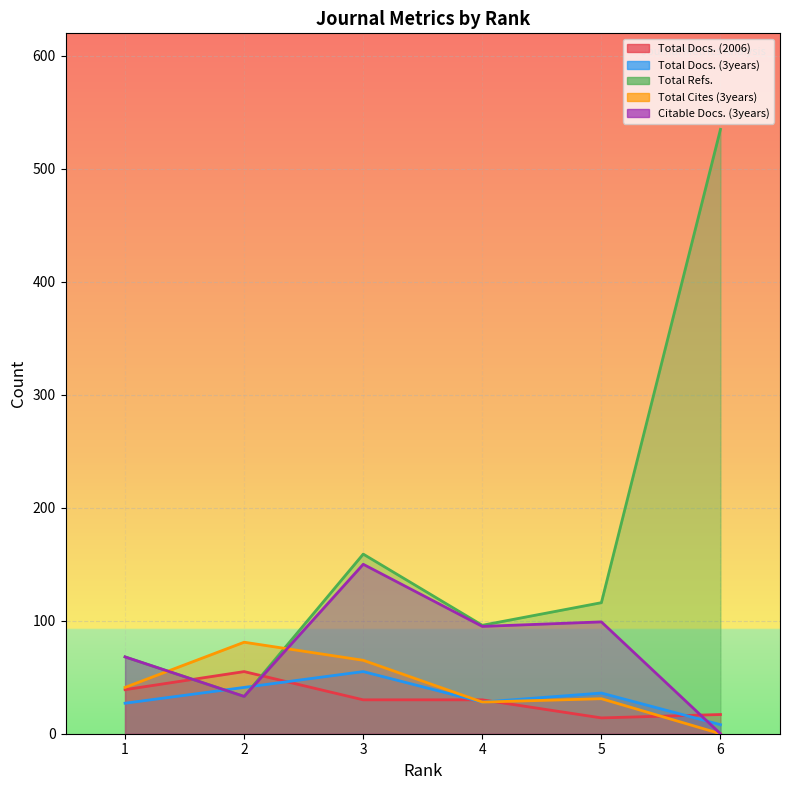

How many lines are shown in the chart?

5